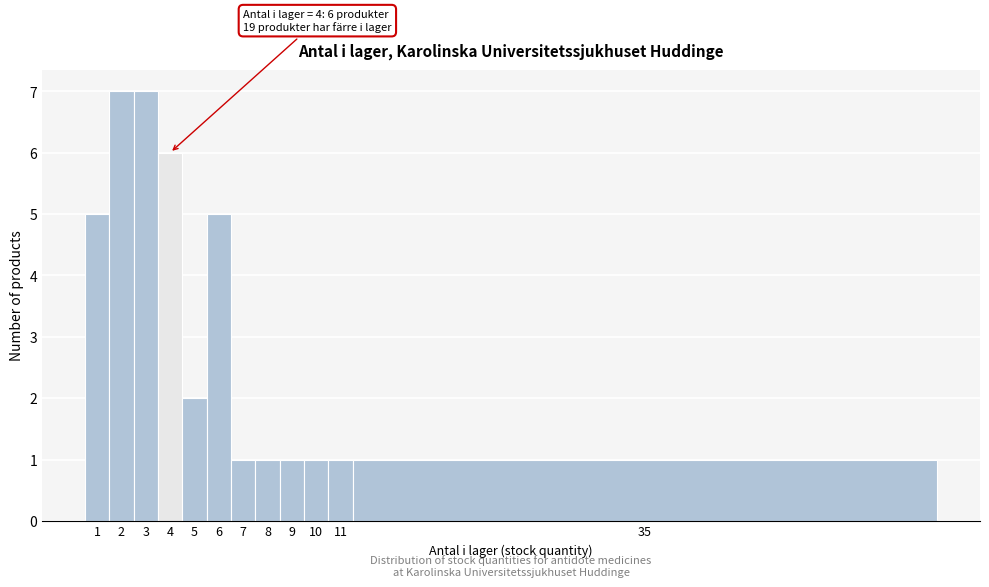

Reading left to right, what are all the values shown in this chart?

5	7	7	6	2	5	1	1	1	1	1	1